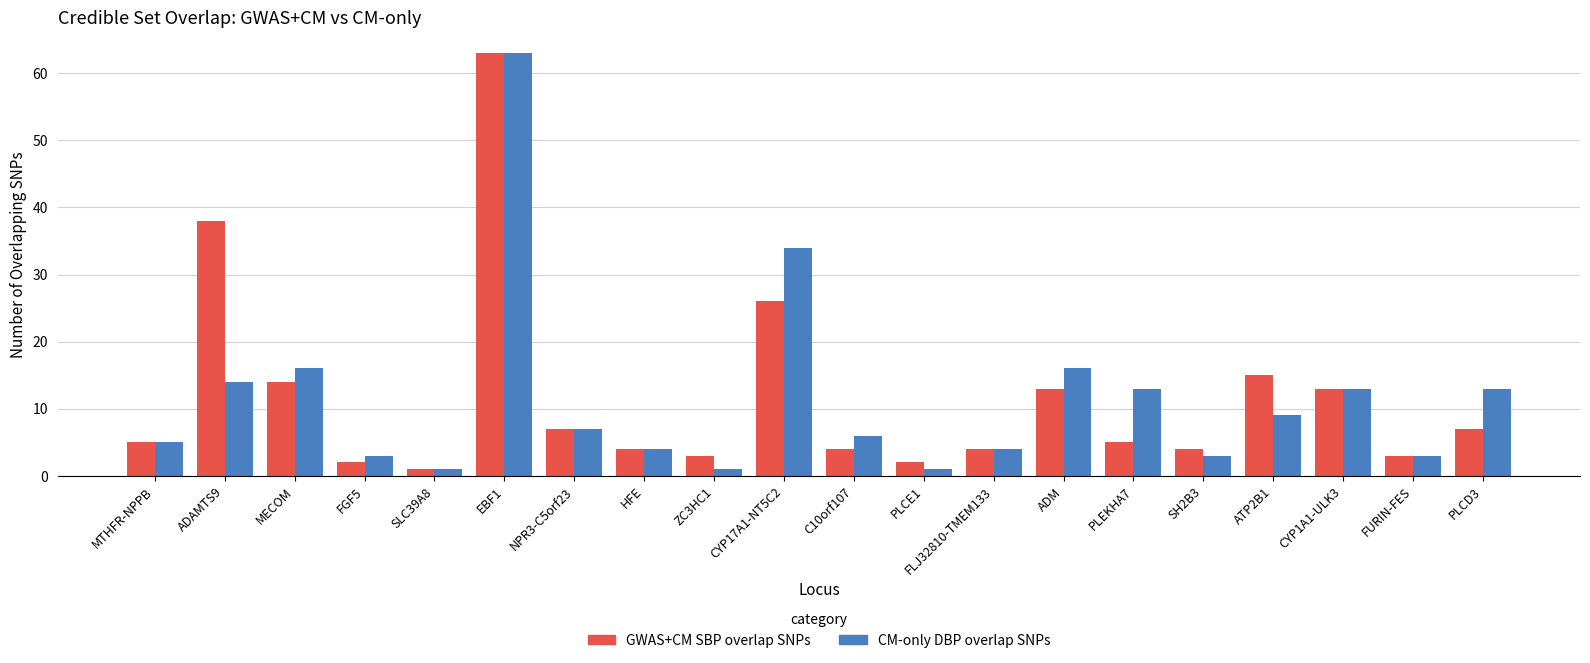

At how many categories does at least one series exceed 8?

9